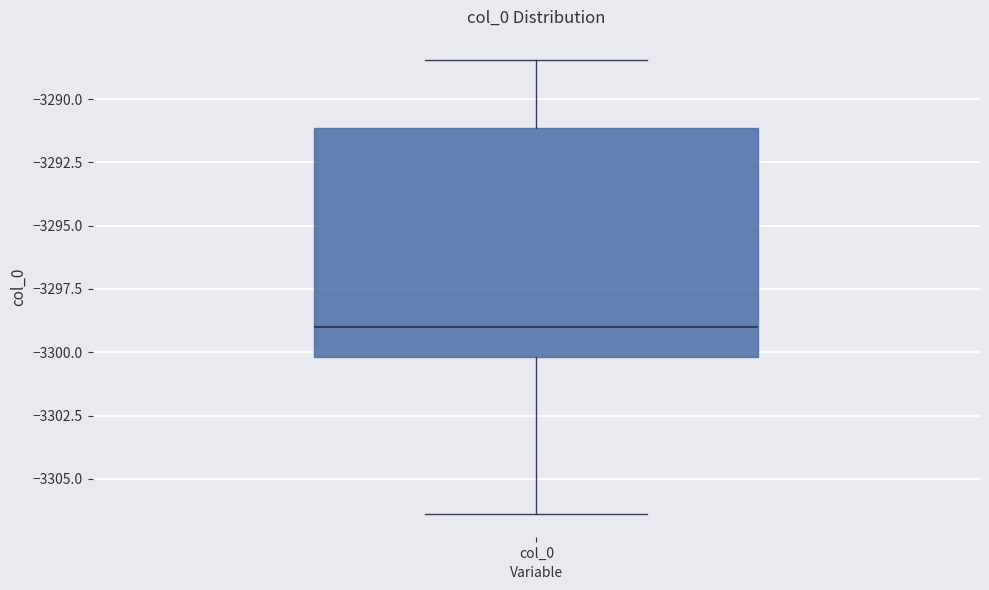

Read this box plot against the y-axis: the position of the median line, the range covered by the box, and the ends of both whiskers. The values are not printed on the chart, so give them approximately, as read against the axis.

median -3299.0, box -3300.0 to -3291.0, whiskers -3306.5 to -3288.5